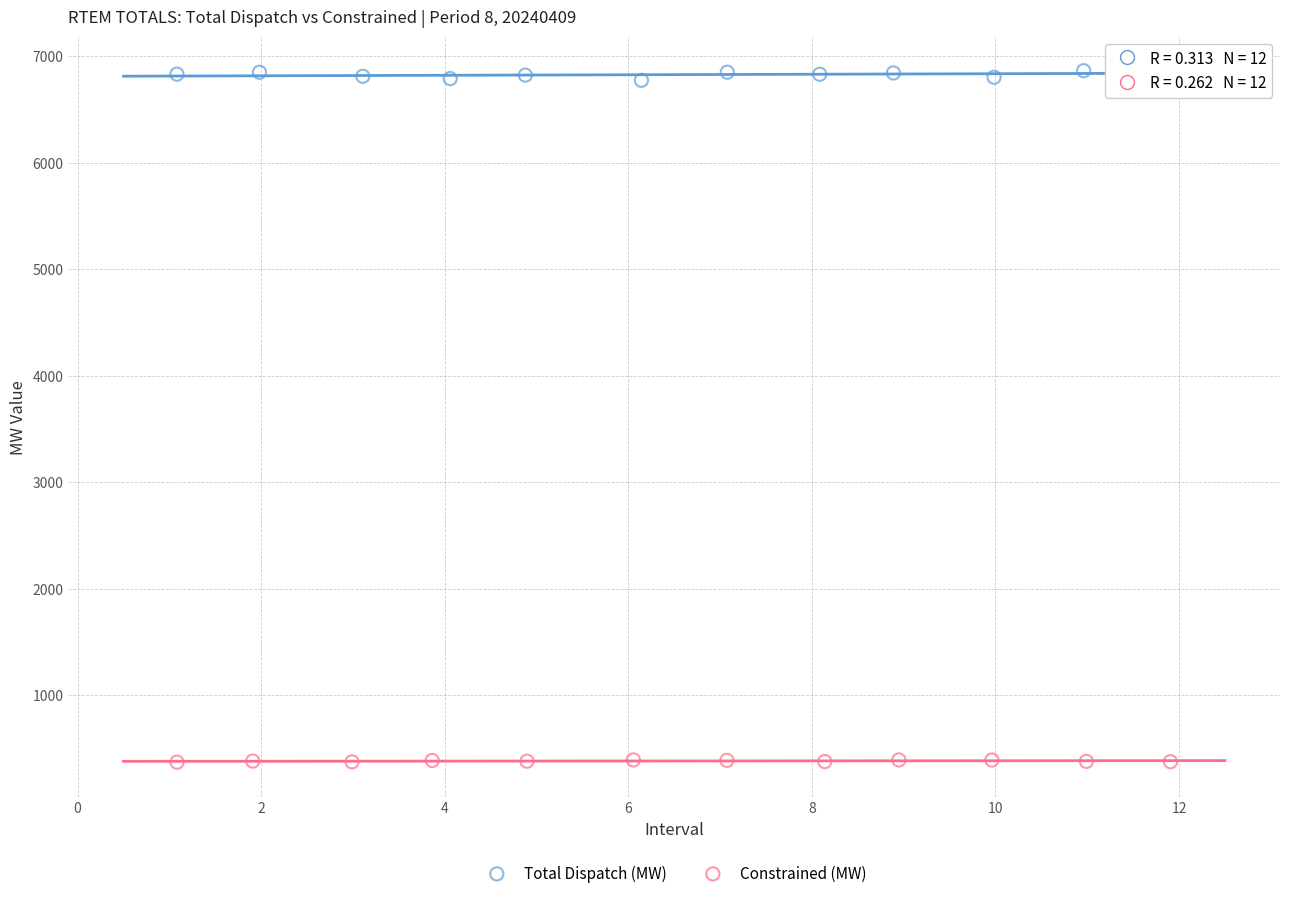

Which series reaches the minimum Y coordinate?

Constrained (MW)